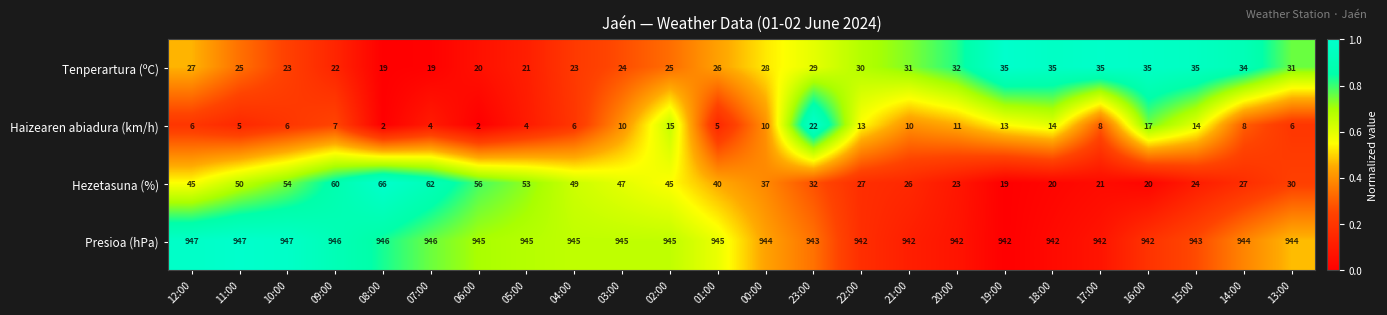

What is the total value across all series at 03:00?

1026